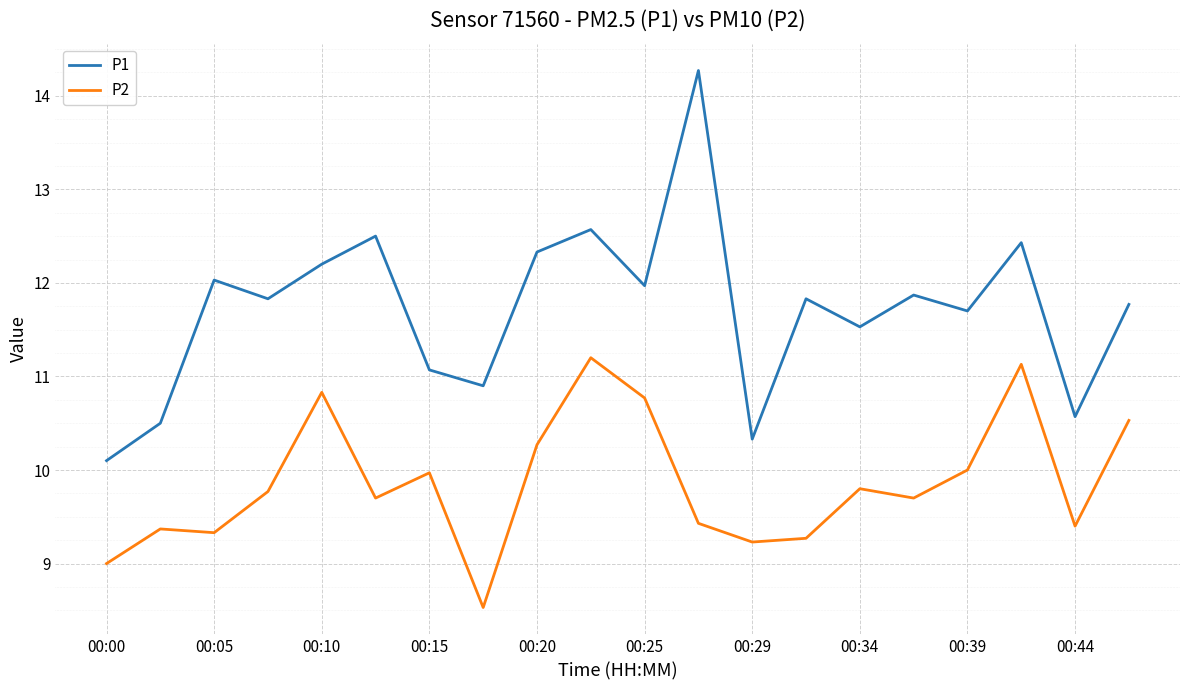

True or false: P2 and P1 intersect in this chart.

False